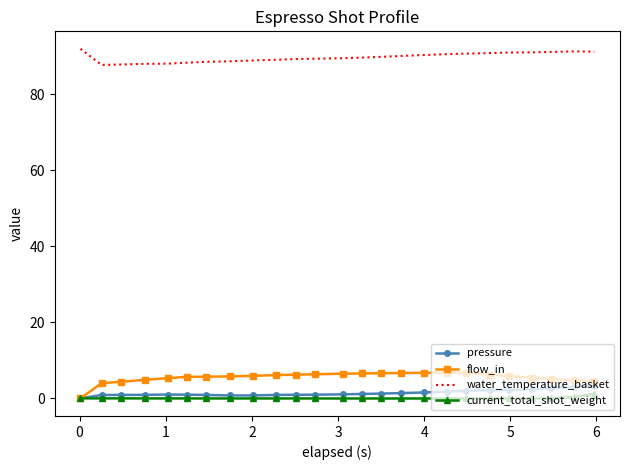

What is the greatest value displayed?

92.0